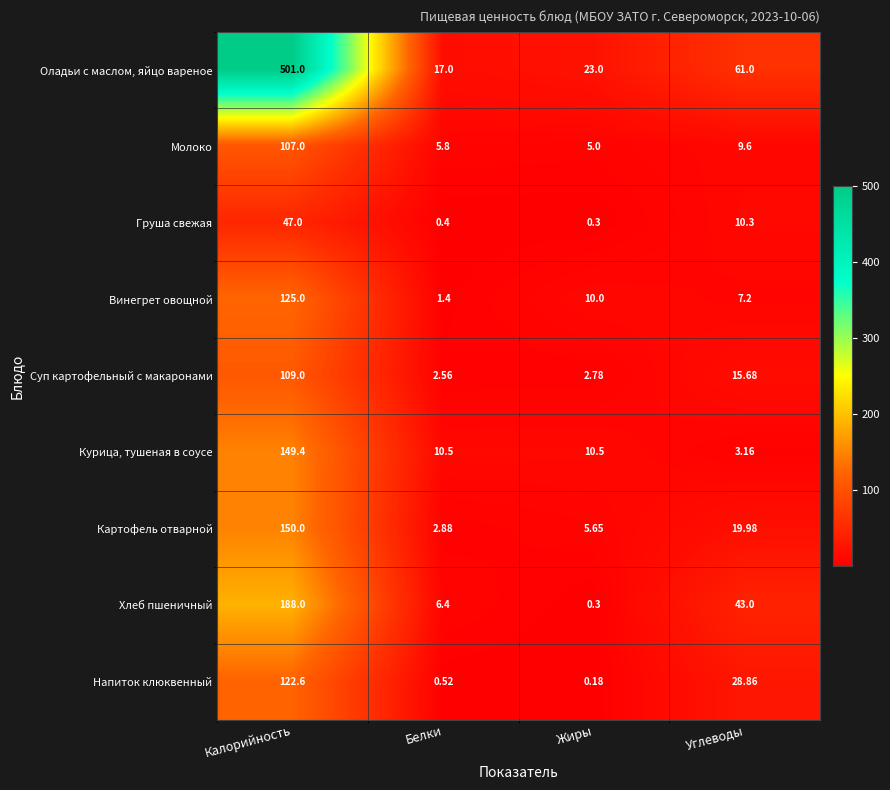

Rank the series at Углеводы from lowest to highest value.

Курица, тушеная в соусе, Винегрет овощной, Молоко, Груша свежая, Суп картофельный с макаронами, Картофель отварной, Напиток клюквенный, Хлеб пшеничный, Оладьи с маслом, яйцо вареное